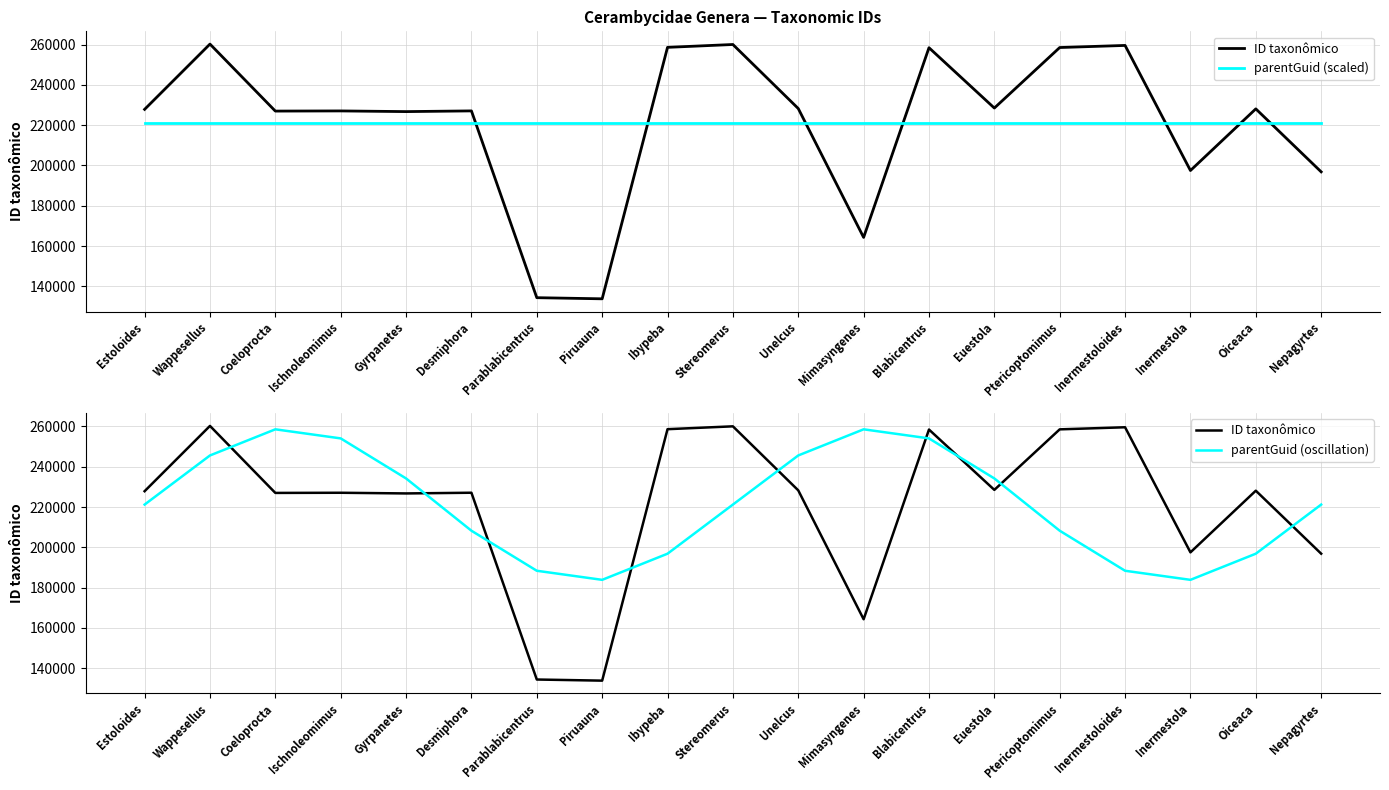

What is the difference between the maximum and second lowest values in the ID taxonômico series?

125874.0